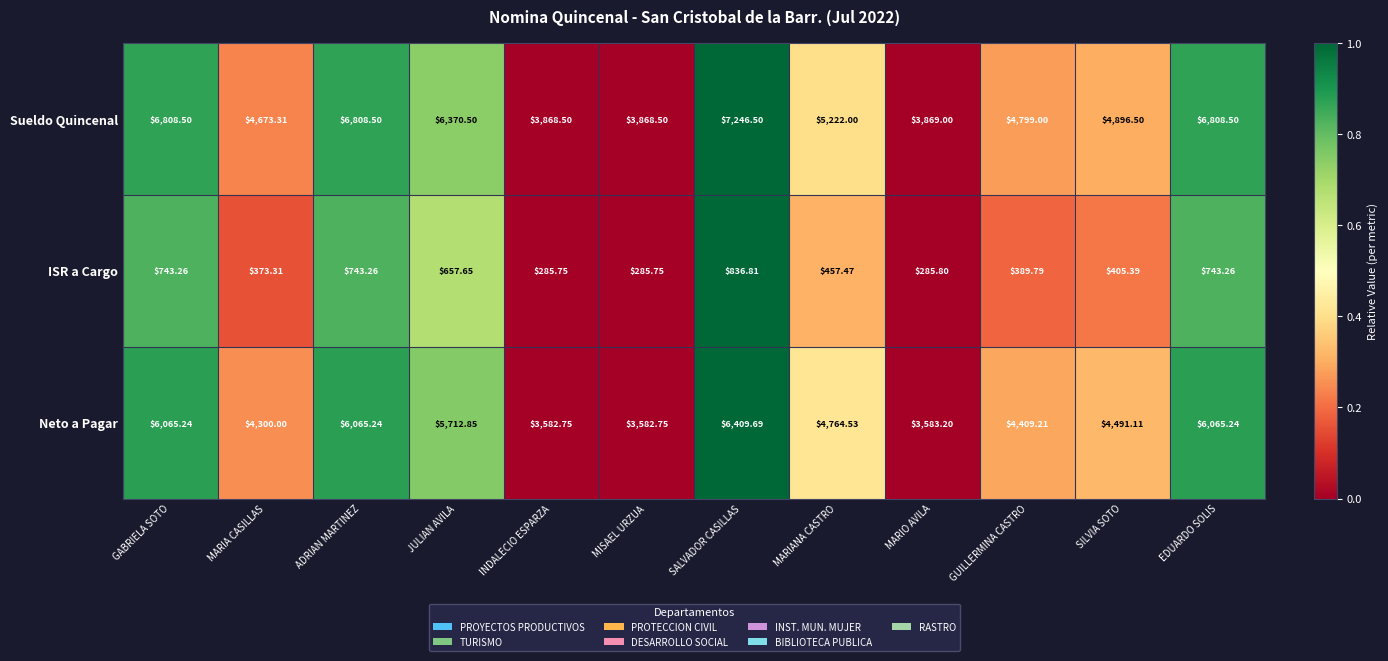

Which series changed the most between JULIAN AVILA and MARIO AVILA?

Sueldo Quincenal